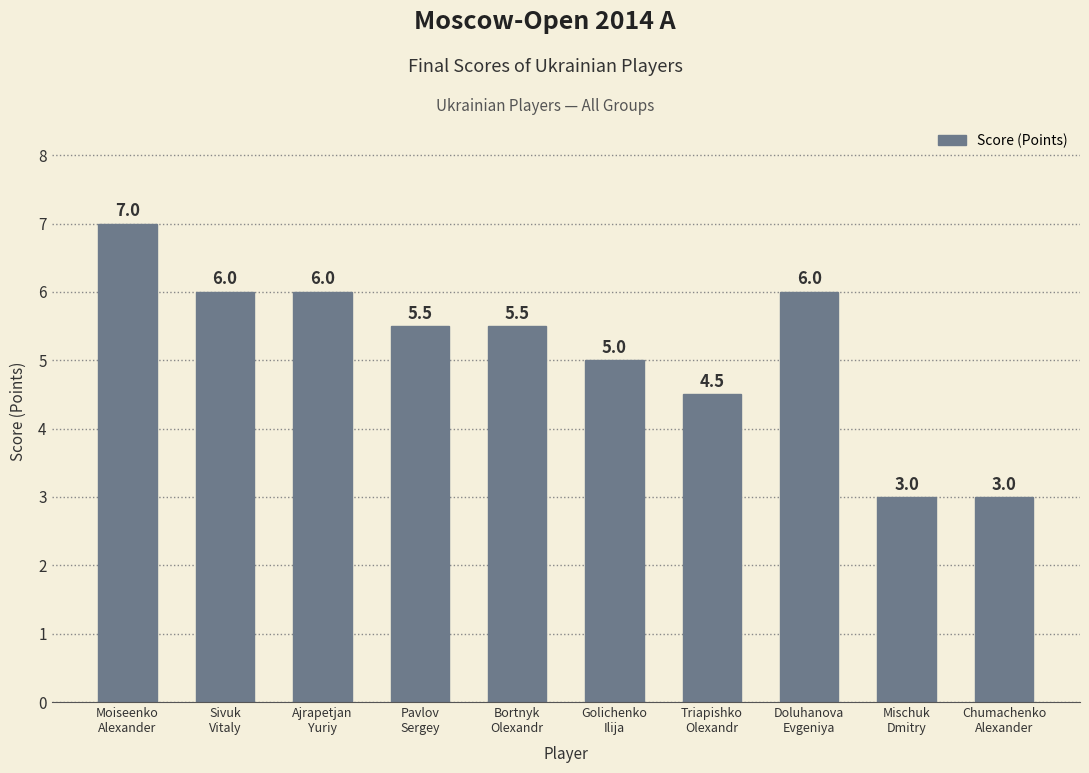

What is the difference between the maximum and minimum values?

4.0